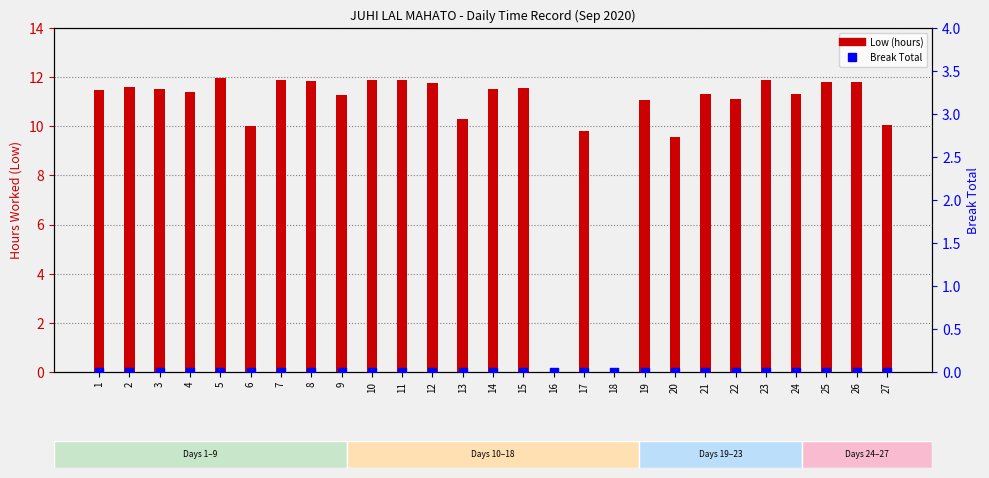

Which series has the largest total across all categories?

Low (hours)